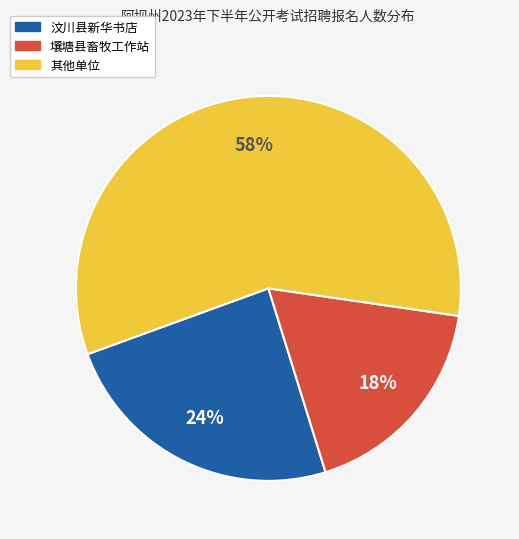

What is the ratio of the value at 壤塘县畜牧工作站 to the value at 其他单位?

0.3